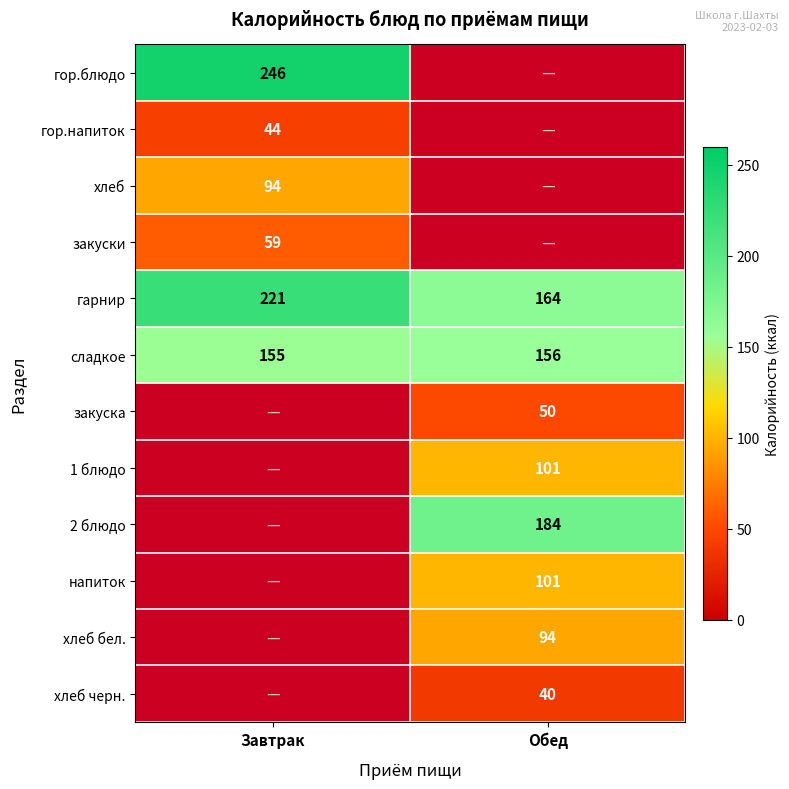

What is the minimum value for сладкое?

155